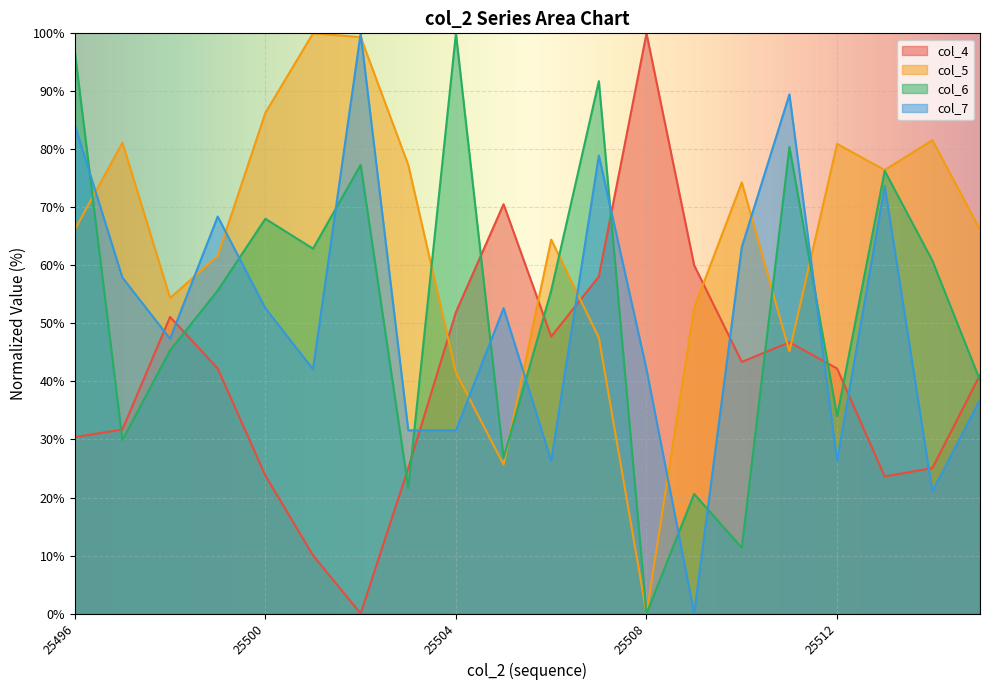

Where is the first local minimum for col_4?

25502